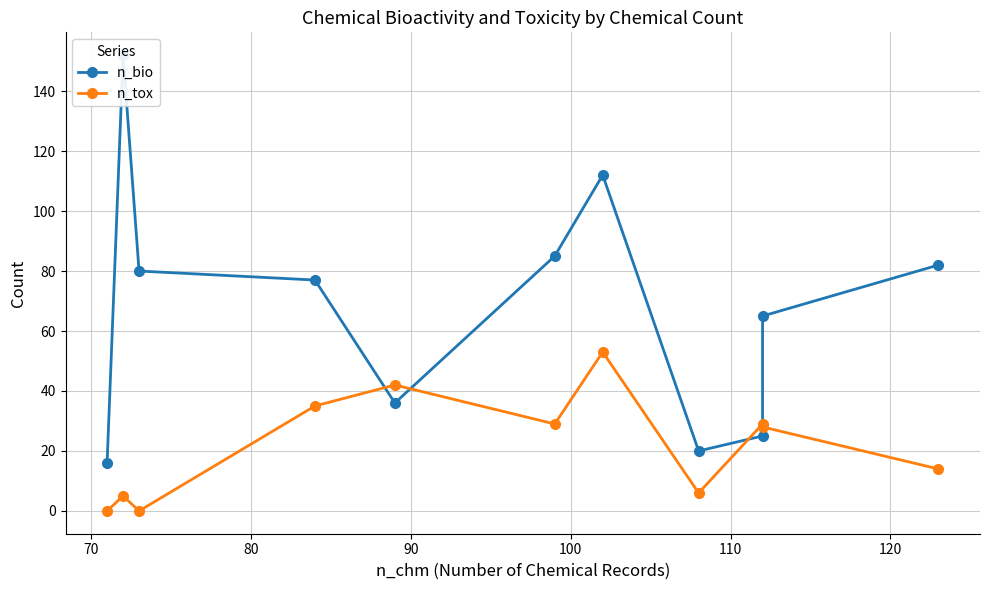

What is the average value of the n_tox series?

22